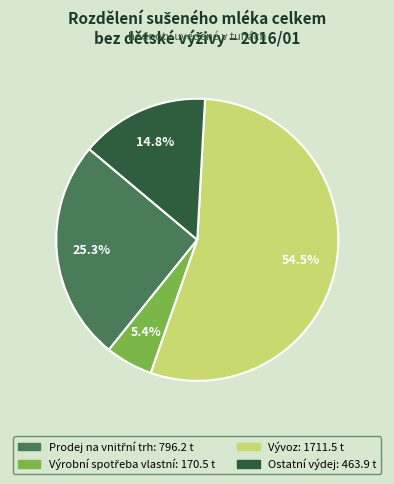

What portion of the pie excludes Vývoz?

45.5%